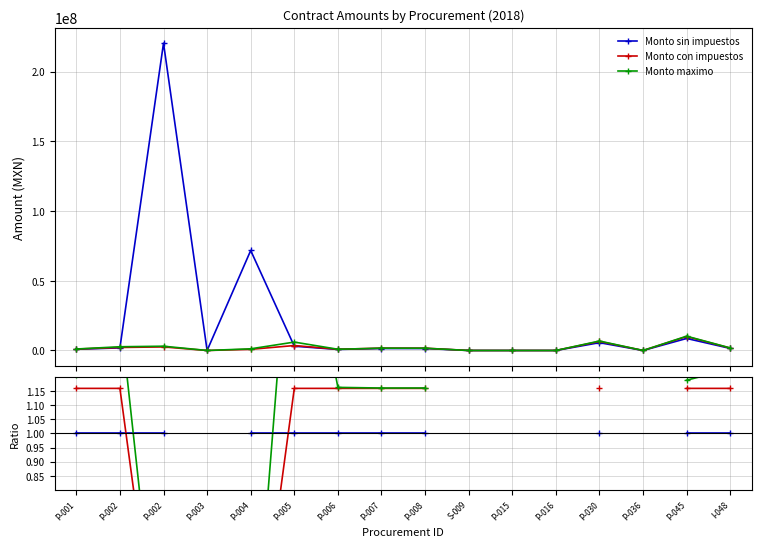

Is it true that Monto con impuestos equals 2.0 at P-008?

False